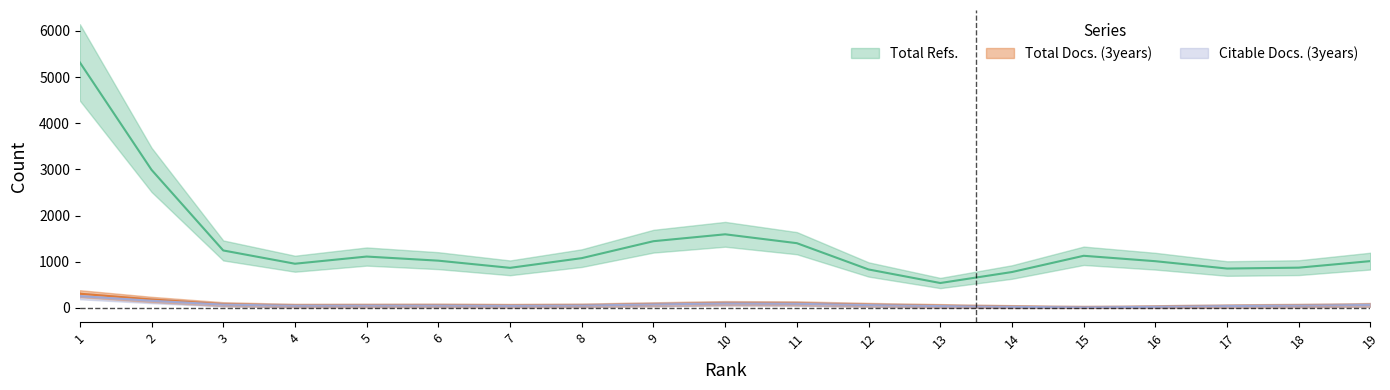

List the series in order of their peak value, highest first.

Total Refs., Total Docs. (3years), Citable Docs. (3years)